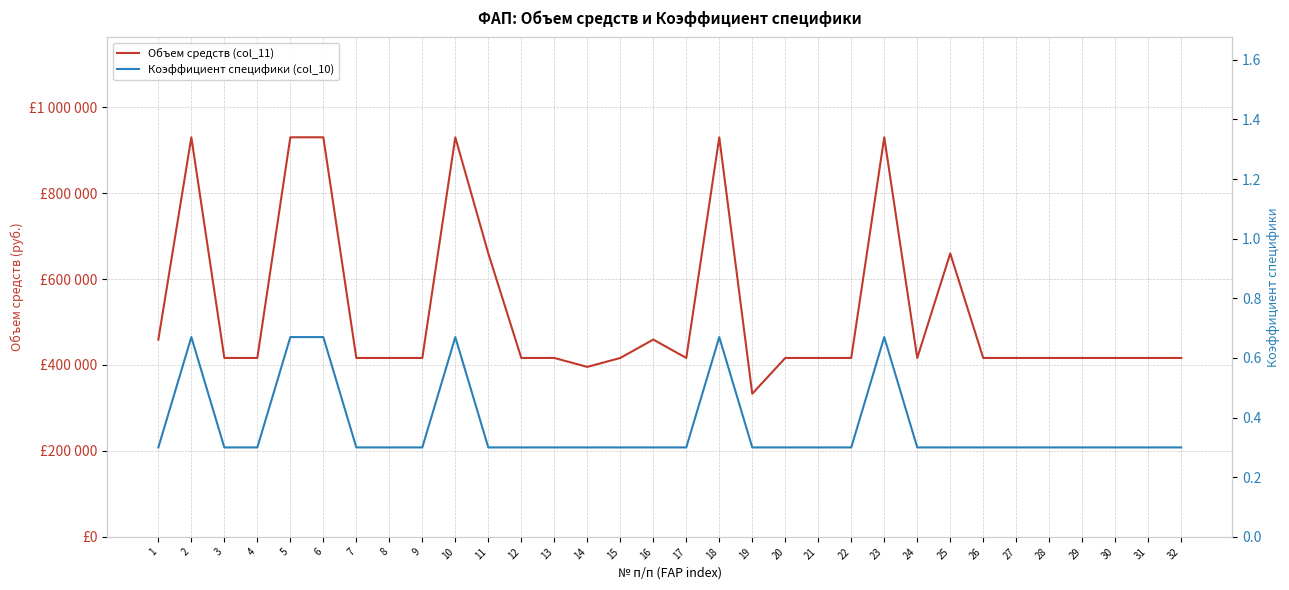

List the series in order of their peak value, highest first.

Объем средств (col_11), Коэффициент специфики (col_10)